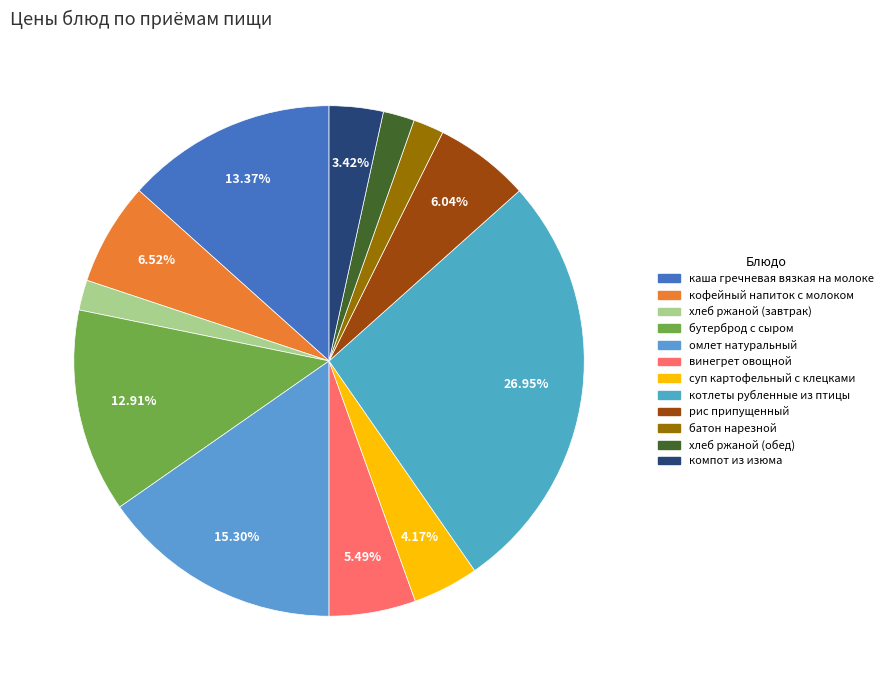

What is the largest slice in the pie chart?

котлеты рубленные из птицы